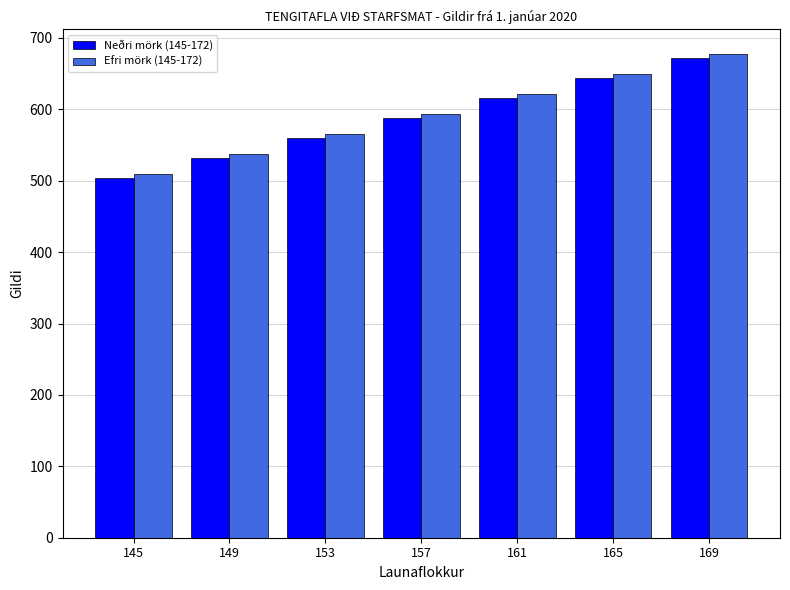

How many Neðri mörk (145-172) values are between 532 and 644?

5